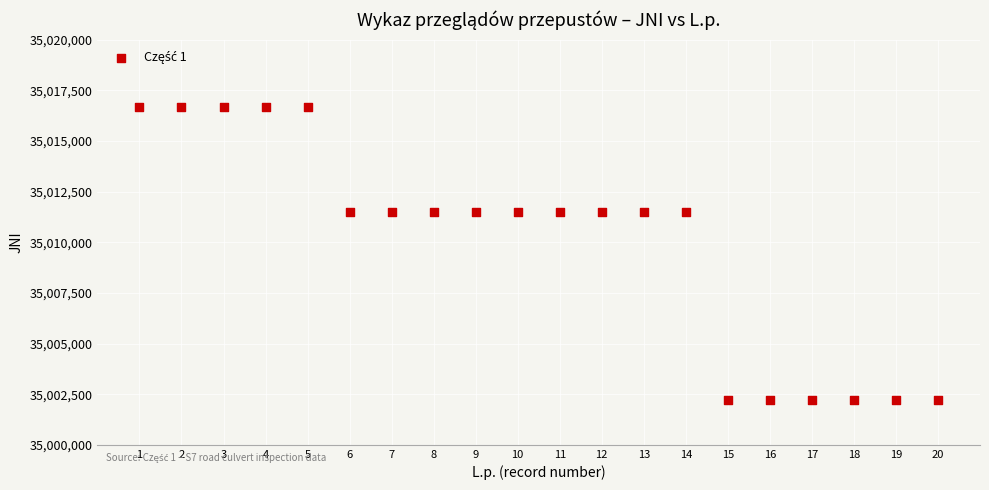

What is the range of Y values (max minus min)?

14488